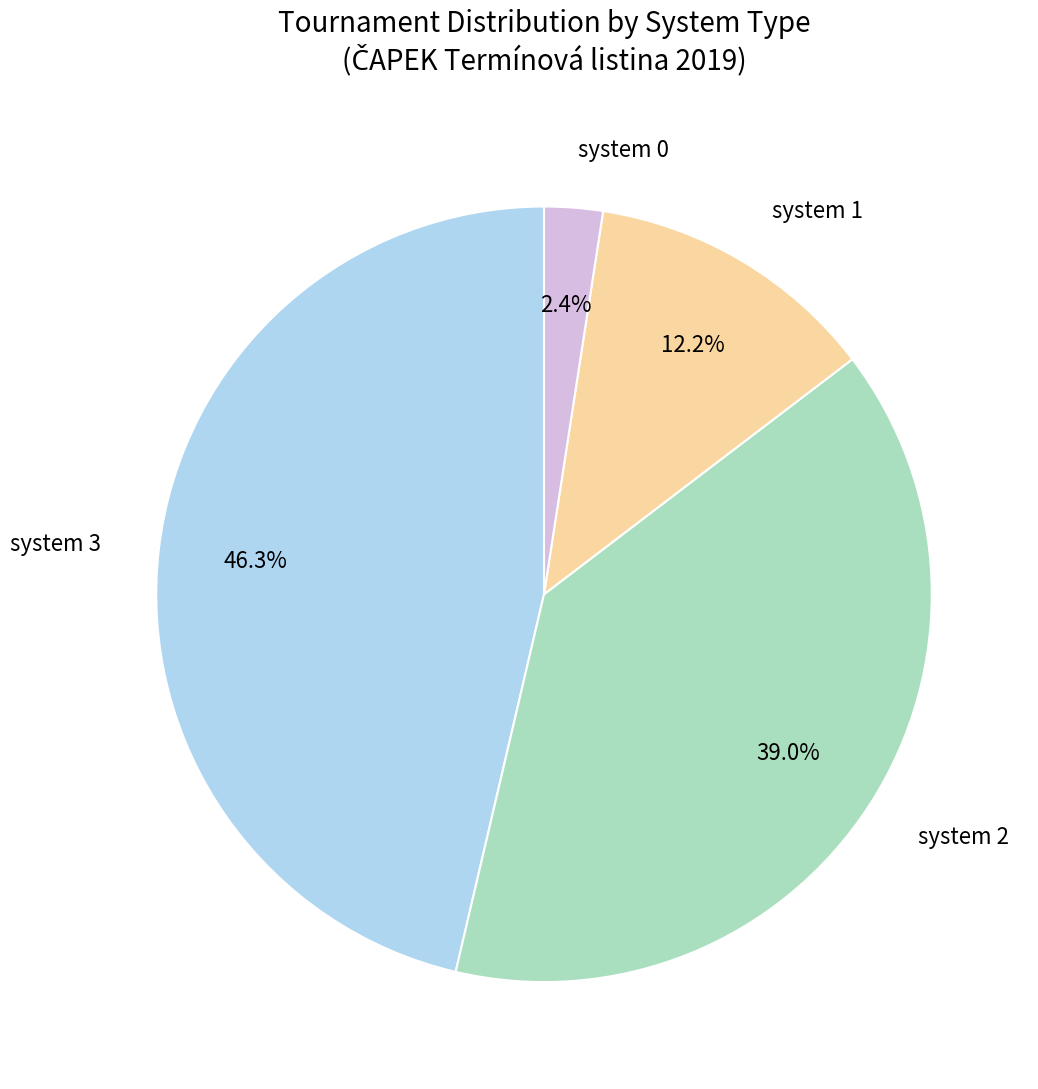

Which category has the smallest portion of the pie?

system 0